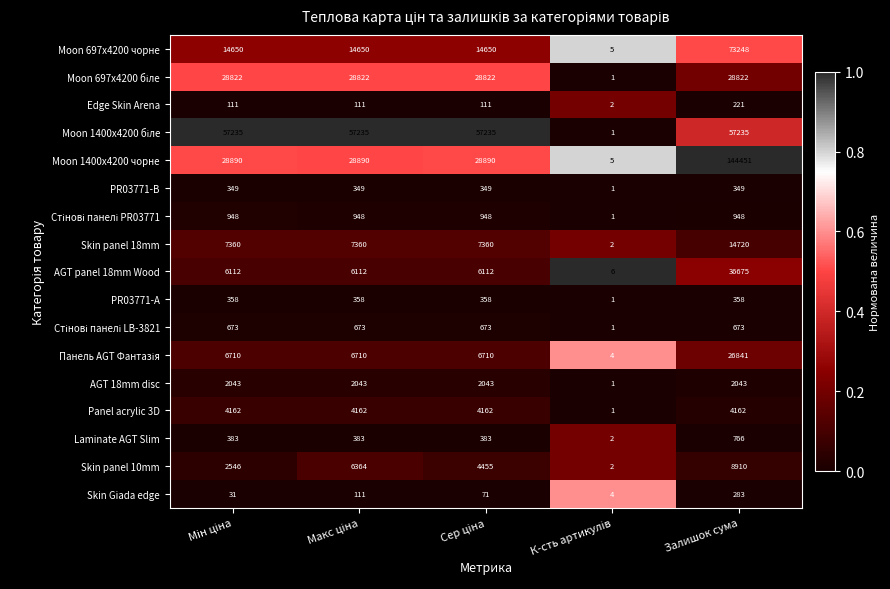

Which series has the largest range (max minus min)?

Moon 1400x4200 чорне